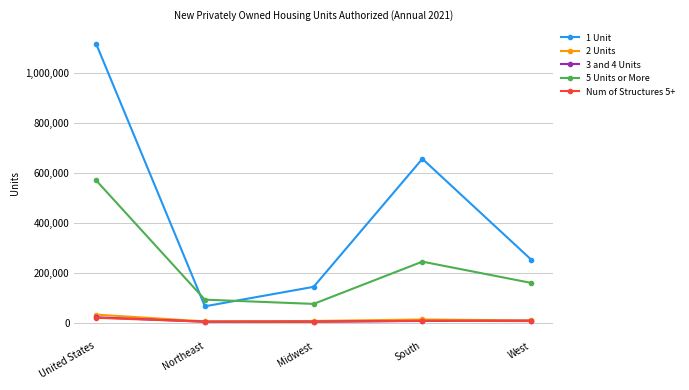

Rank the categories by 1 Unit value from lowest to highest.

Northeast, Midwest, West, South, United States